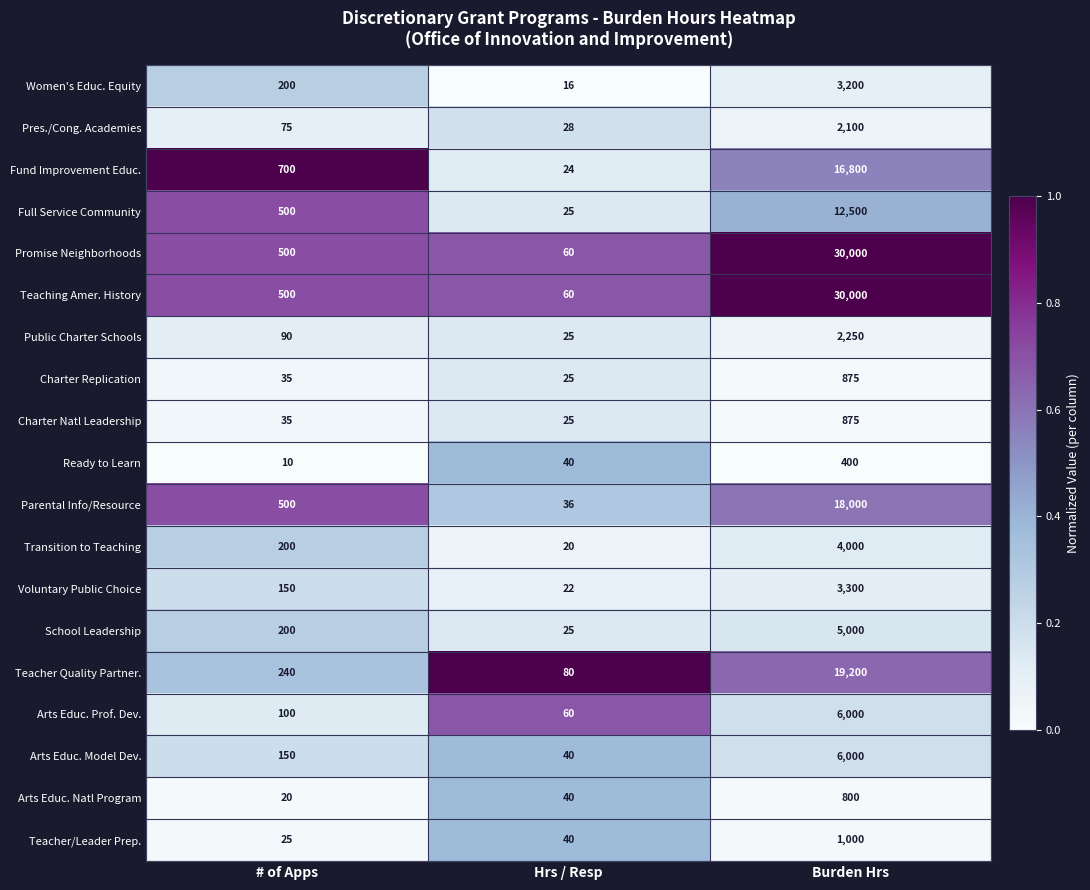

Which series changed the most between # of Apps and Hrs / Resp?

Fund Improvement Educ.